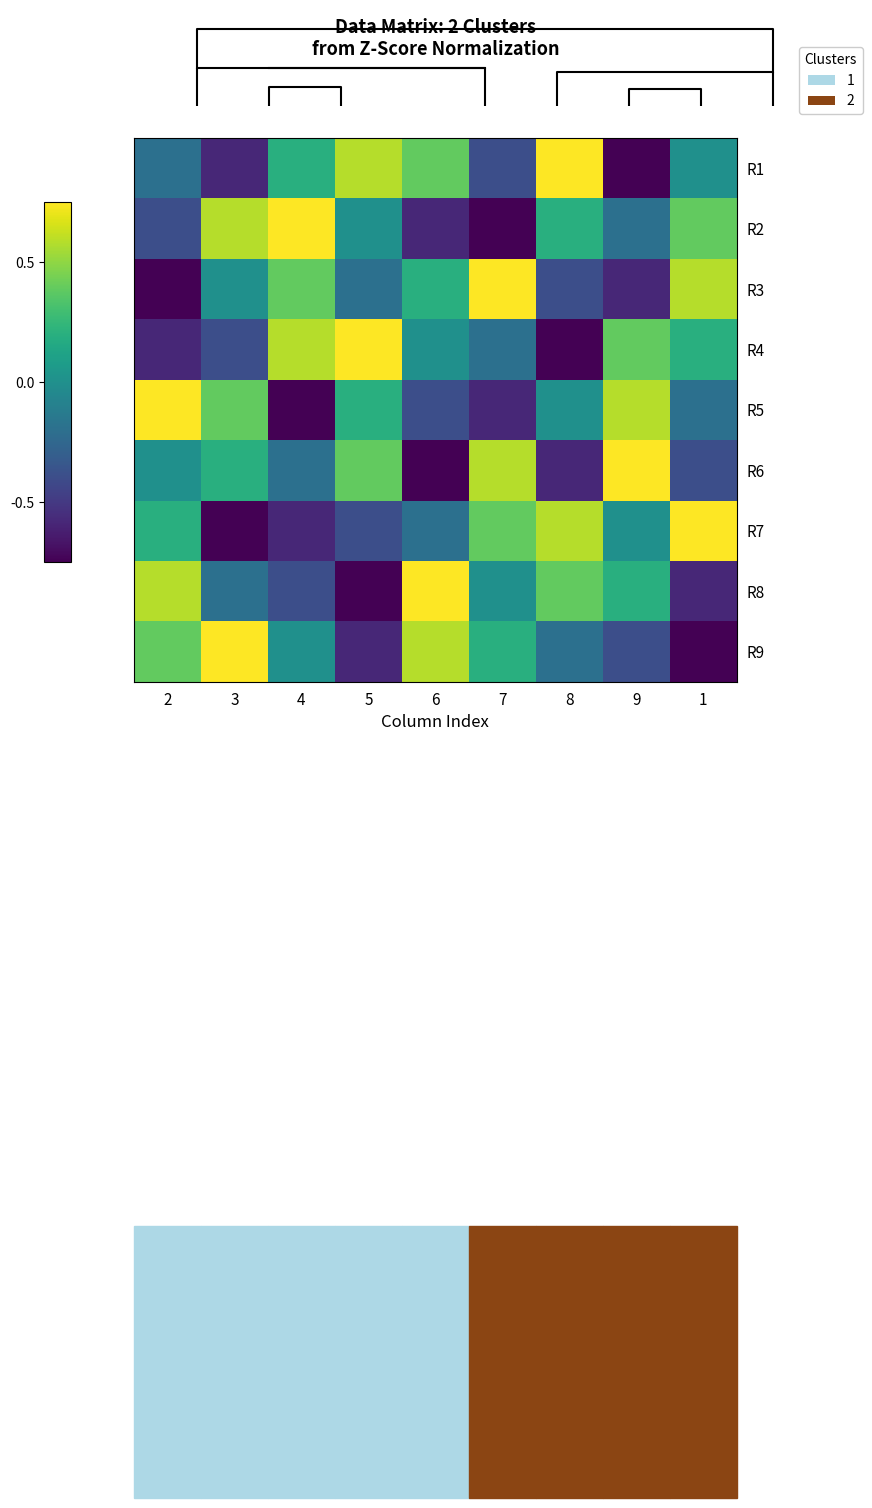

Reading left to right, what are all the values shown in this chart?

R1: 2=-0.4	3=-1.2	4=0.4	5=1.2	6=0.8	7=-0.8	8=1.5	9=-1.5	1=0.0
R2: 2=-0.8	3=1.2	4=1.5	5=0.0	6=-1.2	7=-1.5	8=0.4	9=-0.4	1=0.8
R3: 2=-1.5	3=0.0	4=0.8	5=-0.4	6=0.4	7=1.5	8=-0.8	9=-1.2	1=1.2
R4: 2=-1.2	3=-0.8	4=1.2	5=1.5	6=0.0	7=-0.4	8=-1.5	9=0.8	1=0.4
R5: 2=1.5	3=0.8	4=-1.5	5=0.4	6=-0.8	7=-1.2	8=0.0	9=1.2	1=-0.4
R6: 2=0.0	3=0.4	4=-0.4	5=0.8	6=-1.5	7=1.2	8=-1.2	9=1.5	1=-0.8
R7: 2=0.4	3=-1.5	4=-1.2	5=-0.8	6=-0.4	7=0.8	8=1.2	9=0.0	1=1.5
R8: 2=1.2	3=-0.4	4=-0.8	5=-1.5	6=1.5	7=0.0	8=0.8	9=0.4	1=-1.2
R9: 2=0.8	3=1.5	4=0.0	5=-1.2	6=1.2	7=0.4	8=-0.4	9=-0.8	1=-1.5